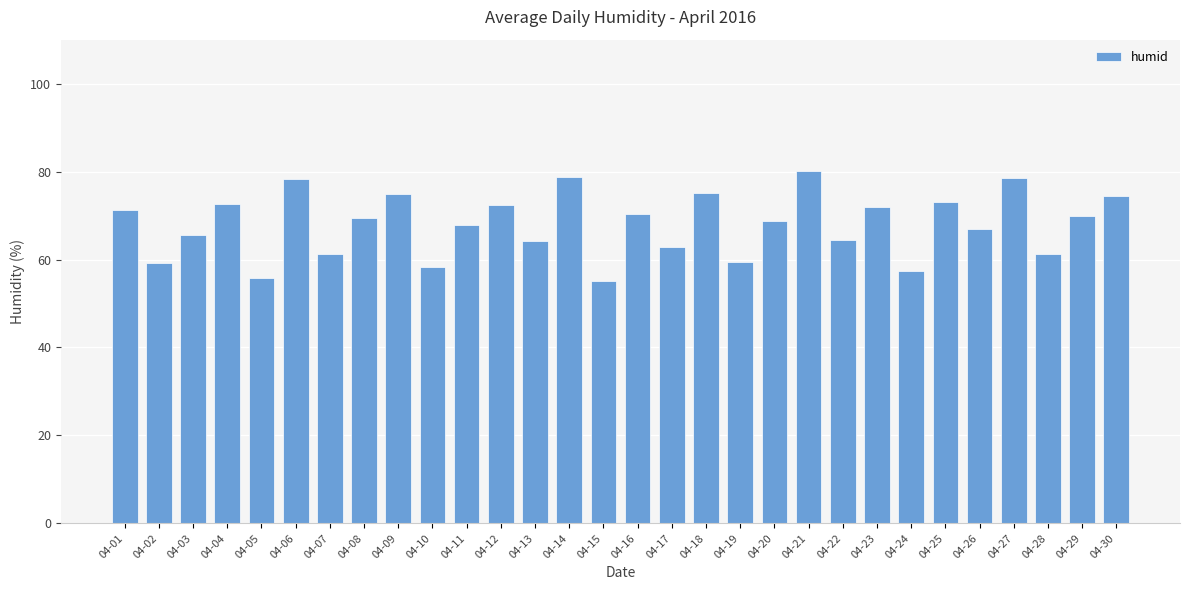

Between 04-22 and 04-25, which is larger?

04-25